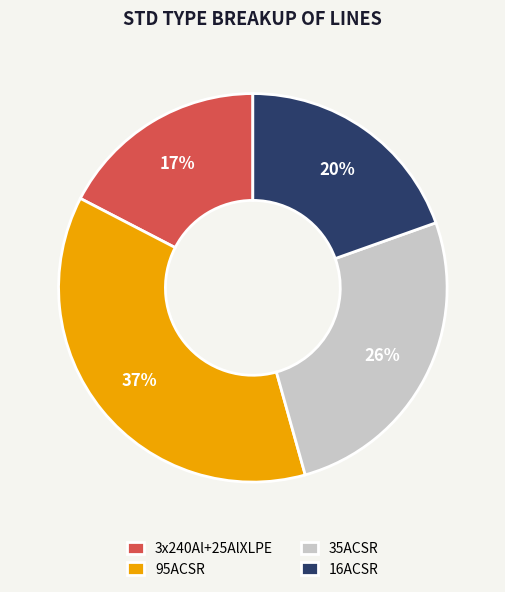

What is the largest slice in the pie chart?

95ACSR